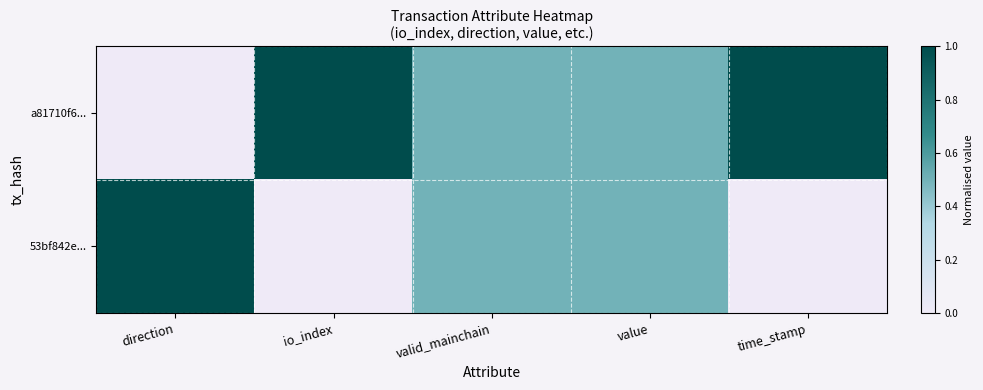

Which label corresponds to the largest value in the chart?

io_index